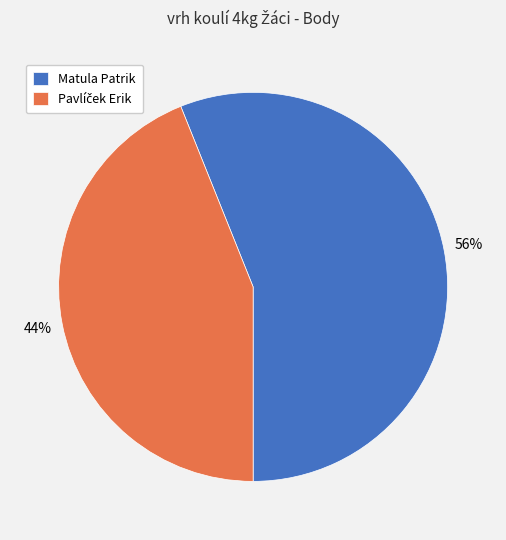

How many slices are in this pie chart?

2